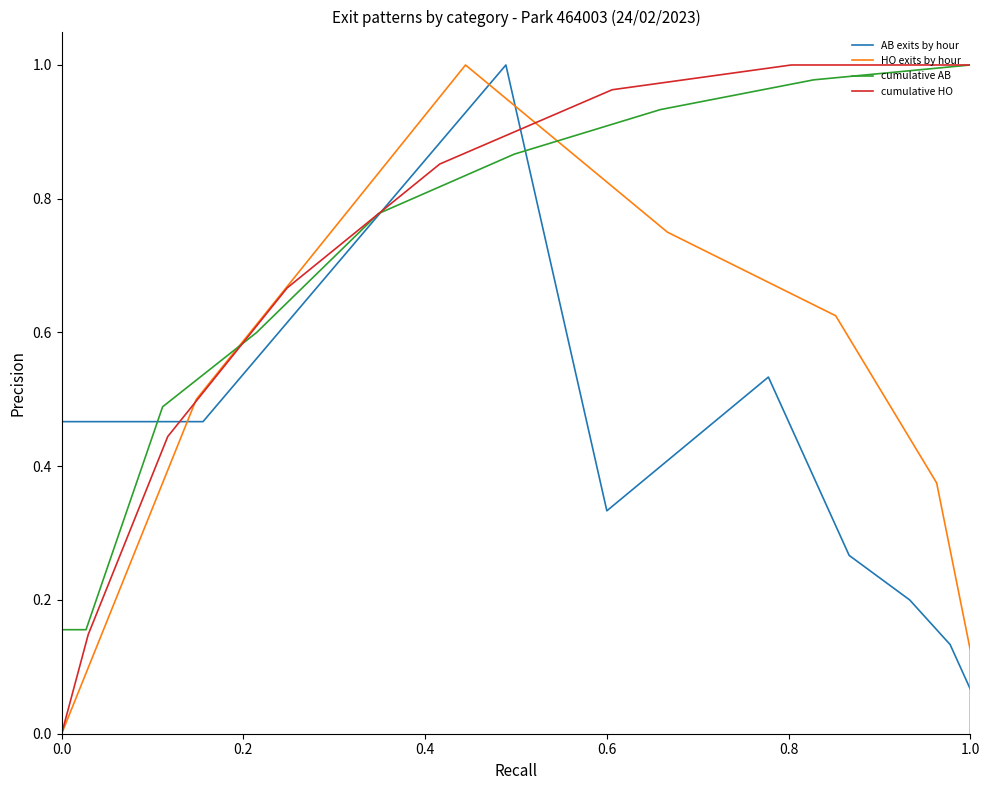

What is the difference between the second highest and second lowest values in the cumulative AB series?

0.8